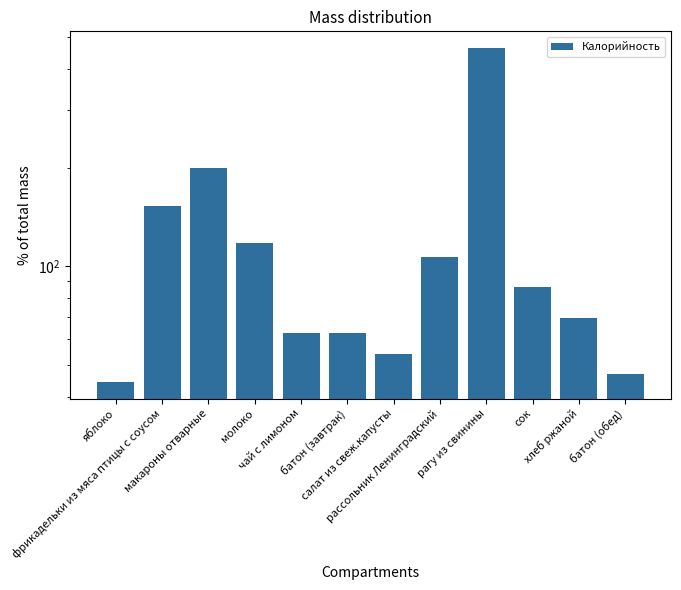

The chart shows a value of 152.7 at фрикадельки из мяса птицы с соусом. True or false?

True